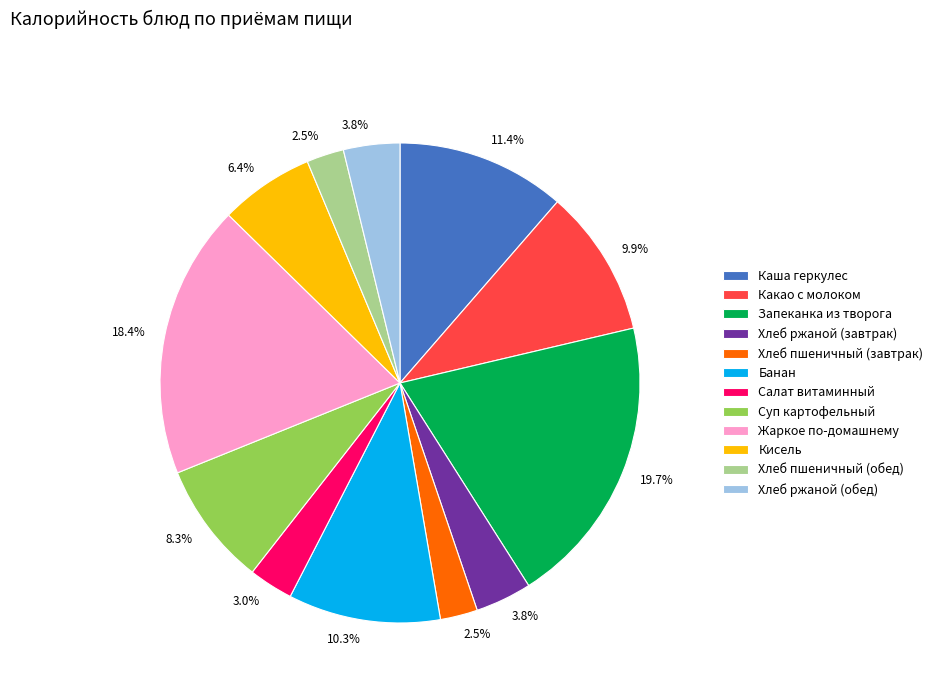

Count the number of slices in the pie.

12